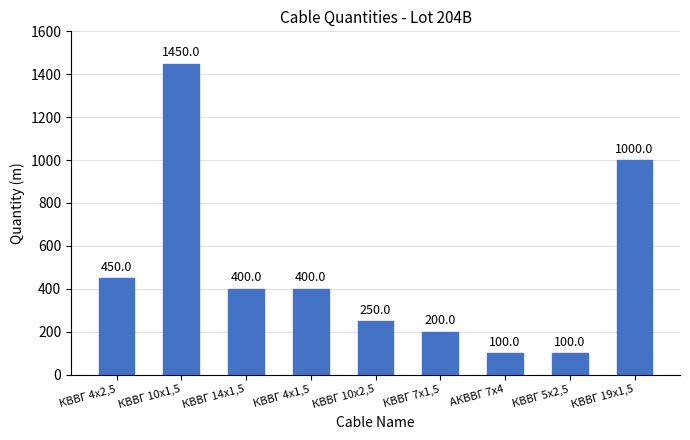

How many series are shown in this chart?

1